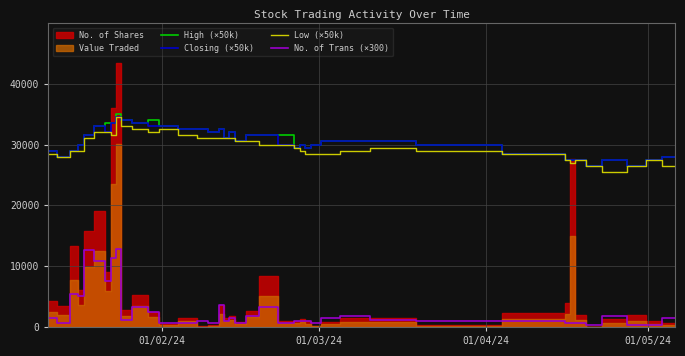

True or false: High (×50k) and No. of Trans (×300) intersect in this chart.

False